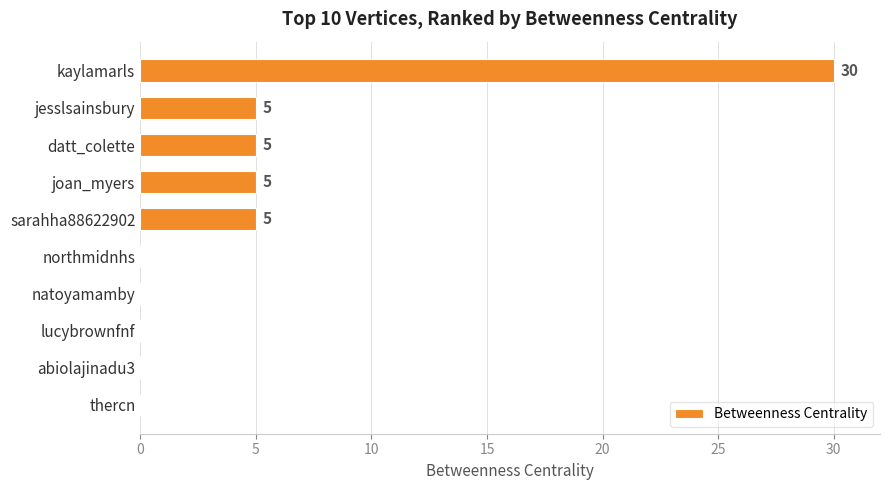

The value at joan_myers is 9. True or false?

False